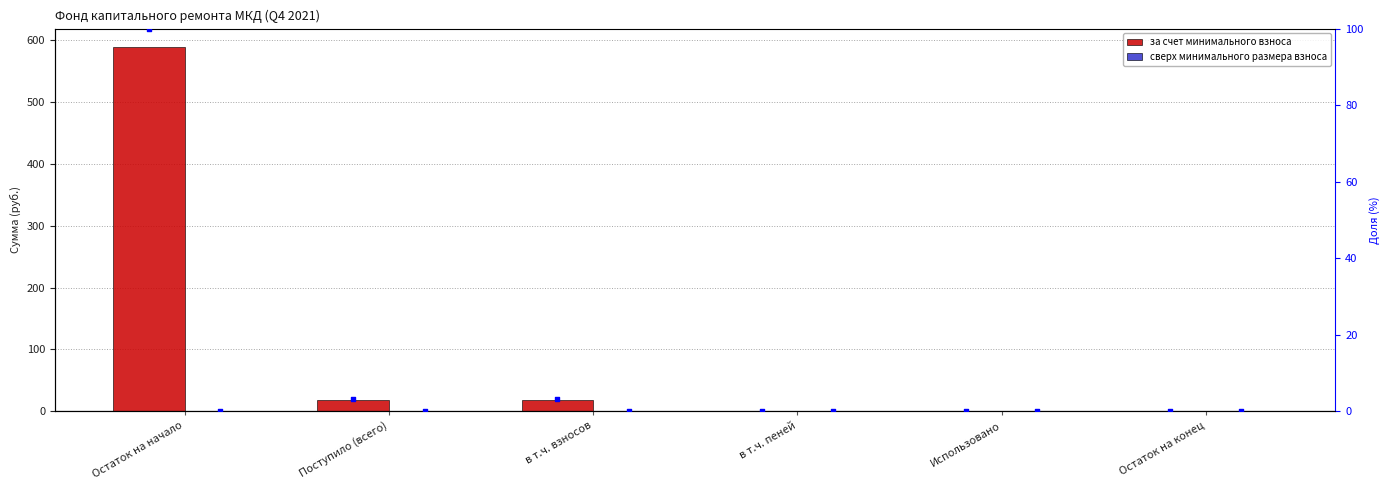

At how many categories does at least one series exceed 532?

1